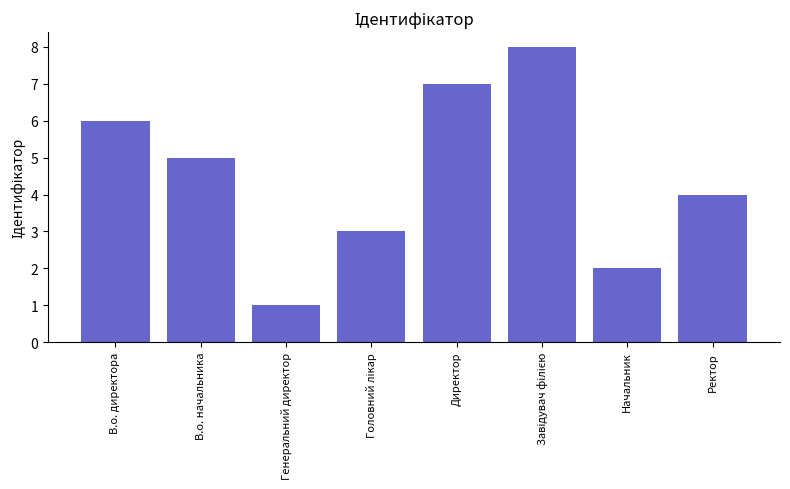

What is the greatest value displayed?

8